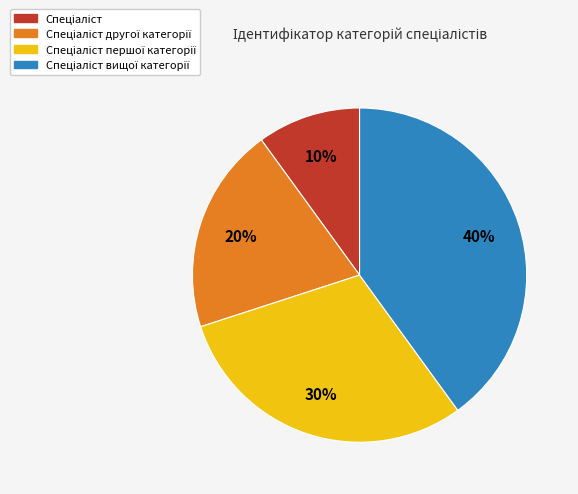

To the nearest percent, what is the difference between the largest and smallest slice percentages?

30%